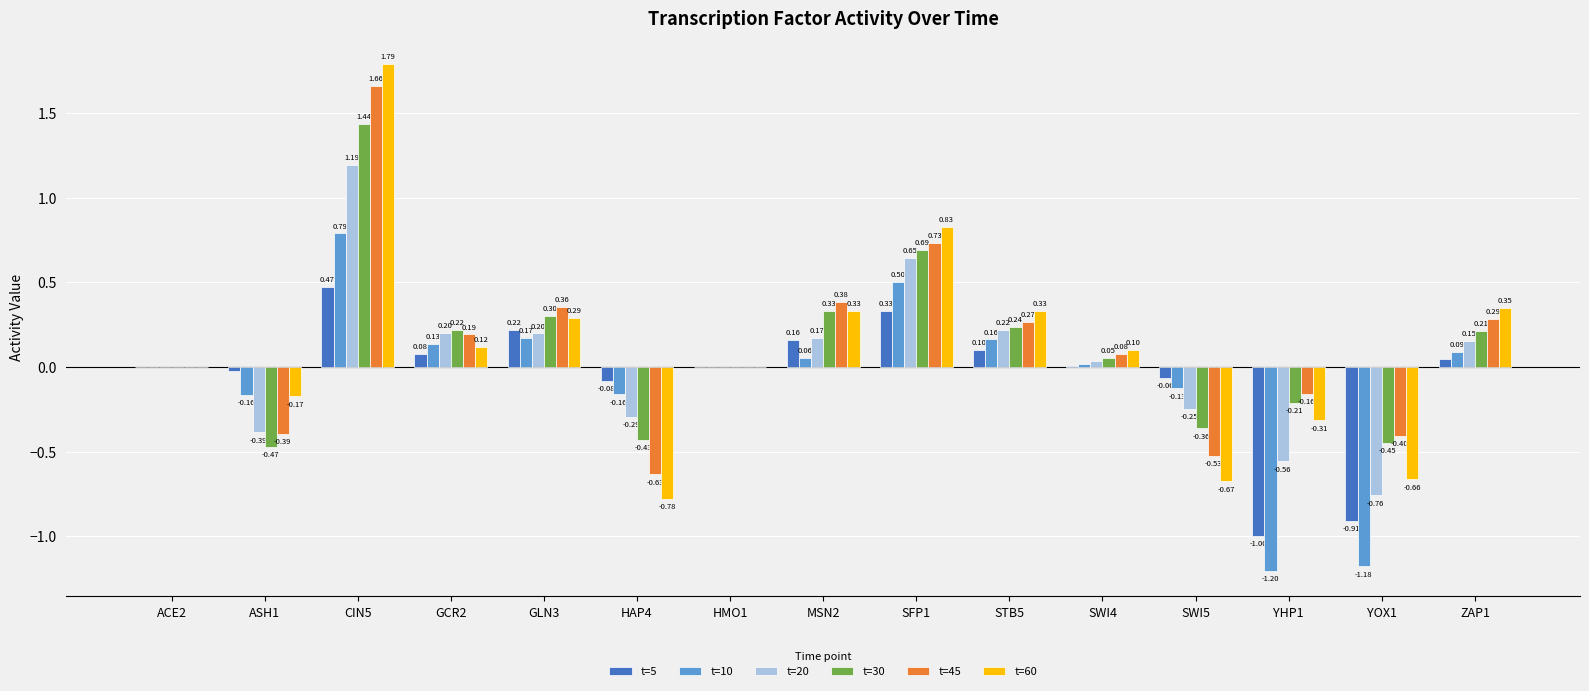

What value does the t=30 series have at ZAP1?

0.2